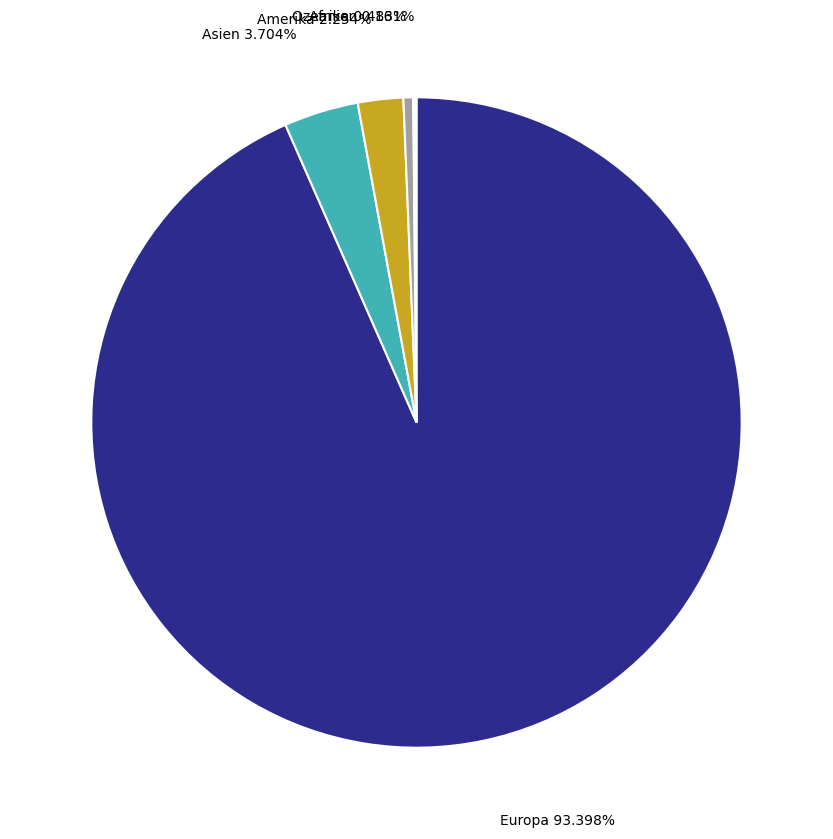

True or false: Amerika accounts for 2% of the total.

True